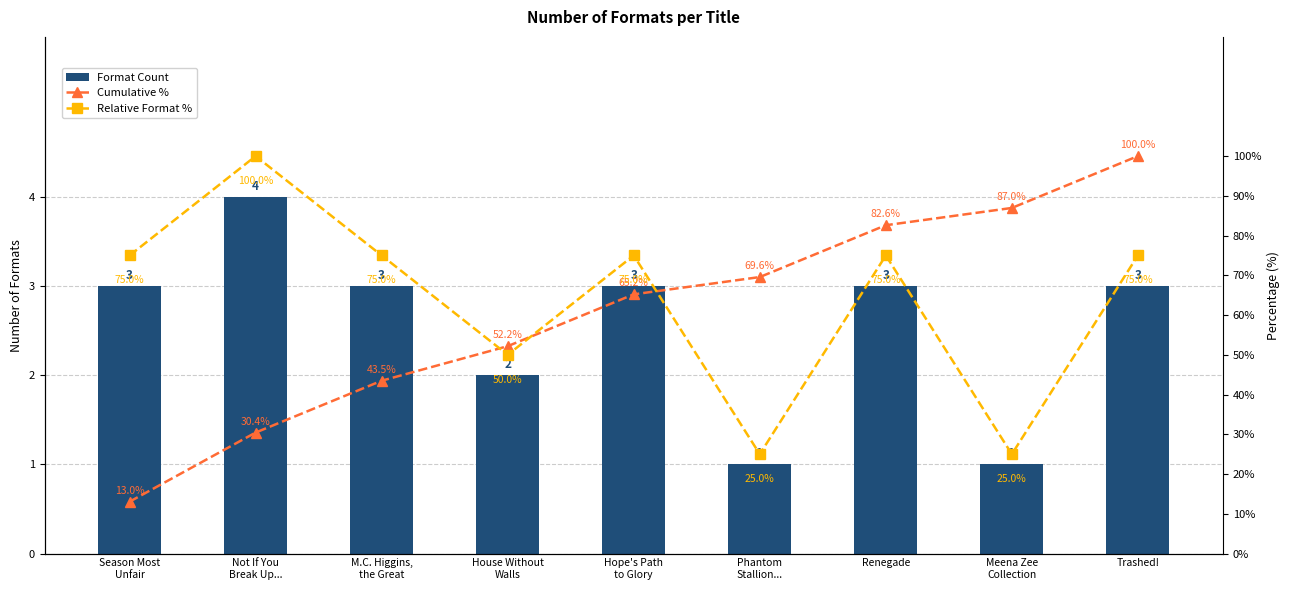

What is the label of the 8th bar from the right?

Not If You
Break Up...